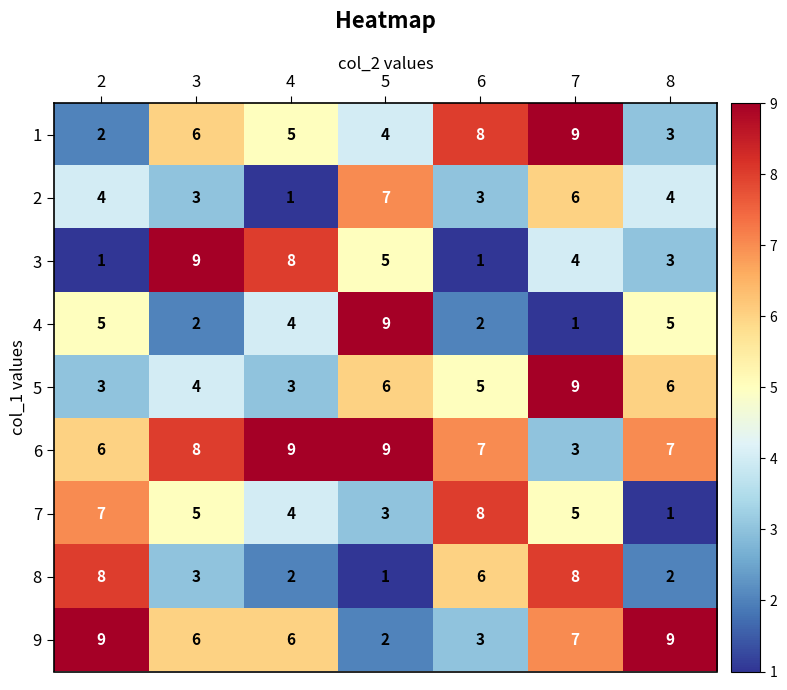

Which category has the highest value in the 4 series?

5